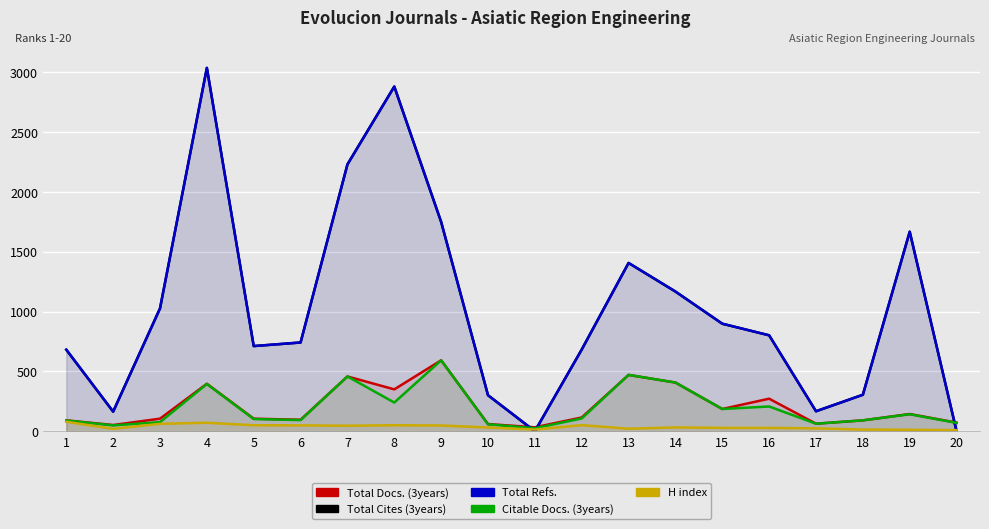

What is the total value across all series at 3?

2297